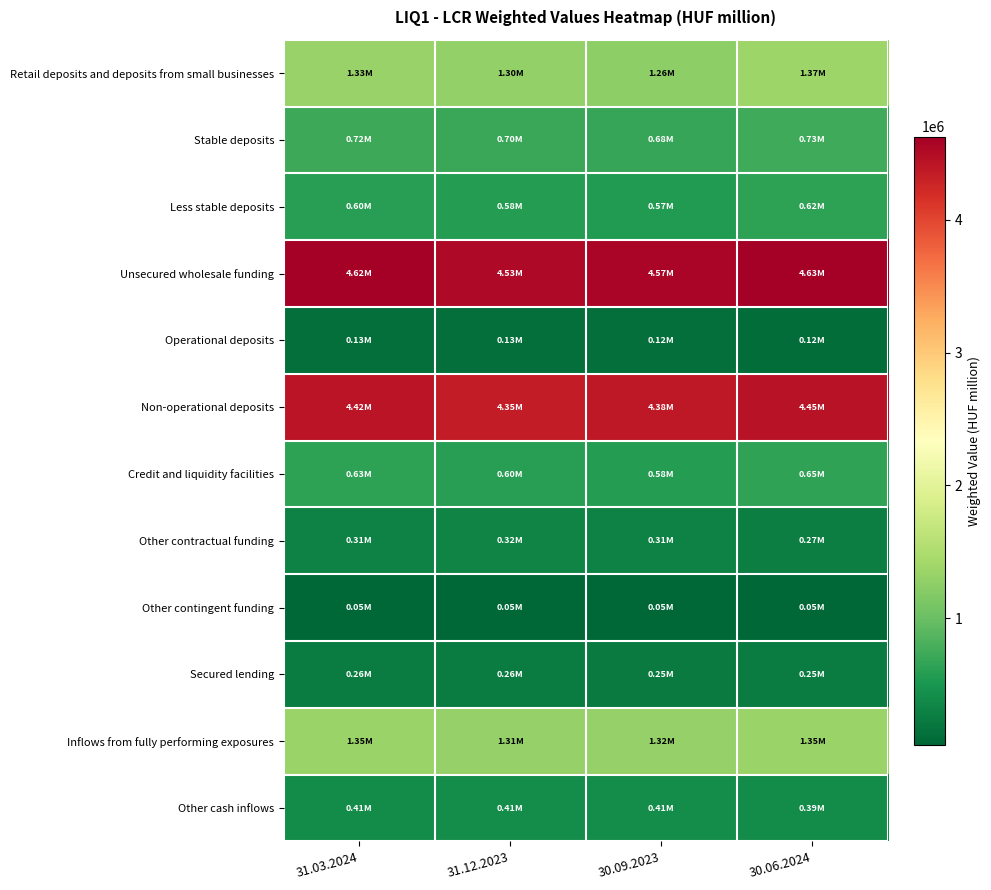

Reading left to right, list all the values displayed in this chart.

Retail deposits and deposits from small businesses: 31.03.2024=1333590.7	31.12.2023=1300465.2	30.09.2023=1262006.3	30.06.2024=1371368.0
Stable deposits: 31.03.2024=717402.8	31.12.2023=699521.4	30.09.2023=678555.0	30.06.2024=734042.0
Less stable deposits: 31.03.2024=600090.0	31.12.2023=583664.8	30.09.2023=565244.1	30.06.2024=622046.6
Unsecured wholesale funding: 31.03.2024=4620201.9	31.12.2023=4532868.4	30.09.2023=4570054.2	30.06.2024=4626155.9
Operational deposits: 31.03.2024=126000.8	31.12.2023=130490.7	30.09.2023=123898.6	30.06.2024=119836.3
Non-operational deposits: 31.03.2024=4419282.3	31.12.2023=4349615.2	30.09.2023=4379169.9	30.06.2024=4447224.3
Credit and liquidity facilities: 31.03.2024=625450.8	31.12.2023=598784.9	30.09.2023=583782.0	30.06.2024=650691.8
Other contractual funding: 31.03.2024=307377.2	31.12.2023=321925.0	30.09.2023=313689.5	30.06.2024=266630.0
Other contingent funding: 31.03.2024=49640.9	31.12.2023=49644.9	30.09.2023=49294.4	30.06.2024=50340.0
Secured lending: 31.03.2024=256270.6	31.12.2023=258884.4	30.09.2023=245528.6	30.06.2024=248995.3
Inflows from fully performing exposures: 31.03.2024=1350738.1	31.12.2023=1308182.5	30.09.2023=1316663.3	30.06.2024=1351121.2
Other cash inflows: 31.03.2024=406302.4	31.12.2023=411375.3	30.09.2023=408458.4	30.06.2024=390803.5